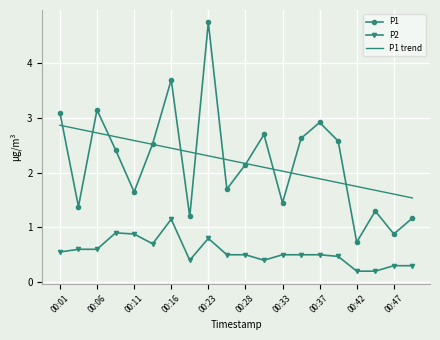

True or false: P1 and P2 intersect in this chart.

False